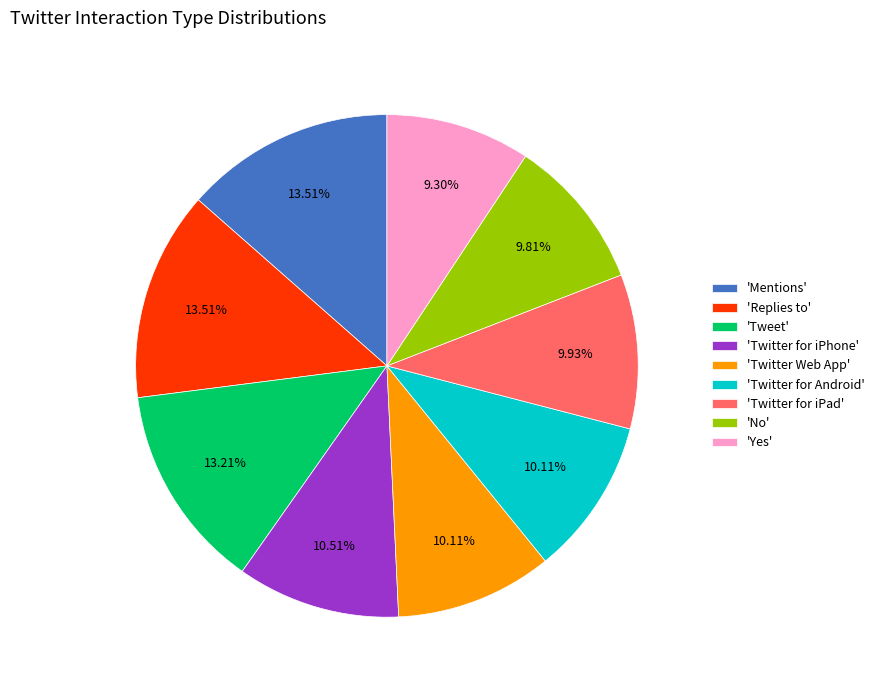

Is the sum of 'Replies to' and 'Twitter for Android' greater than half?

No